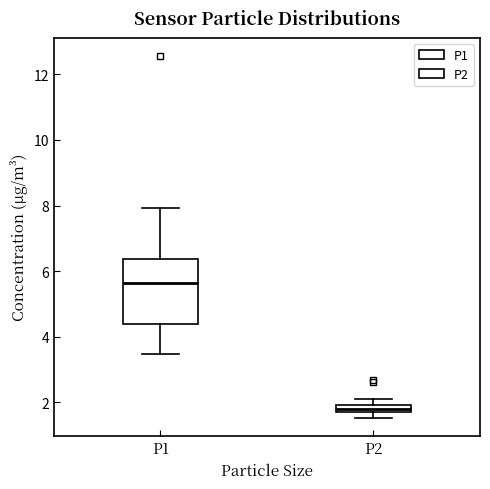

Where is the upper edge of the box for P2 on the y-axis? The values are not printed on the chart, so give them approximately, as read against the axis.

2.0